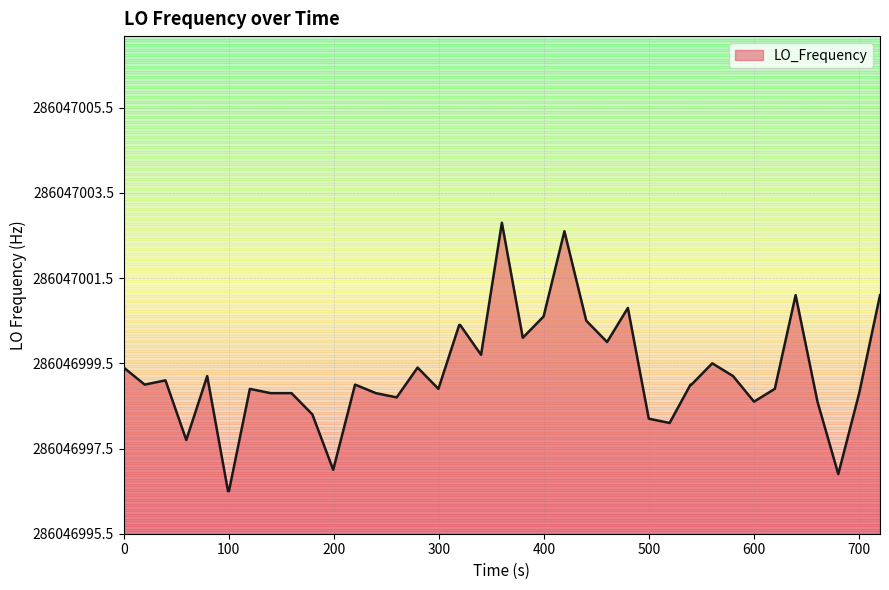

Does the chart display data point markers on the line(s)?

No